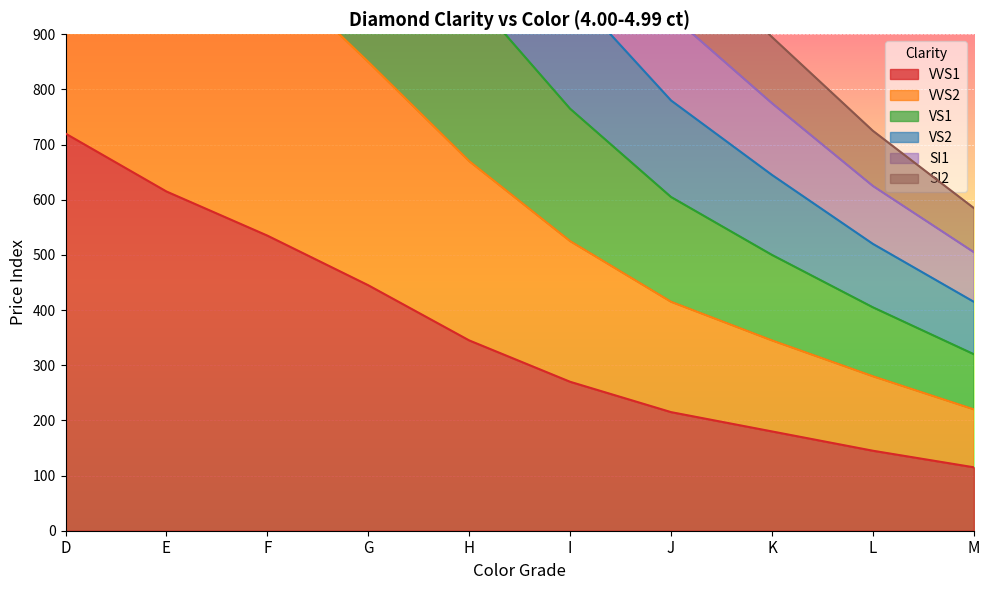

The value of VVS1 at J is 215. True or false?

True